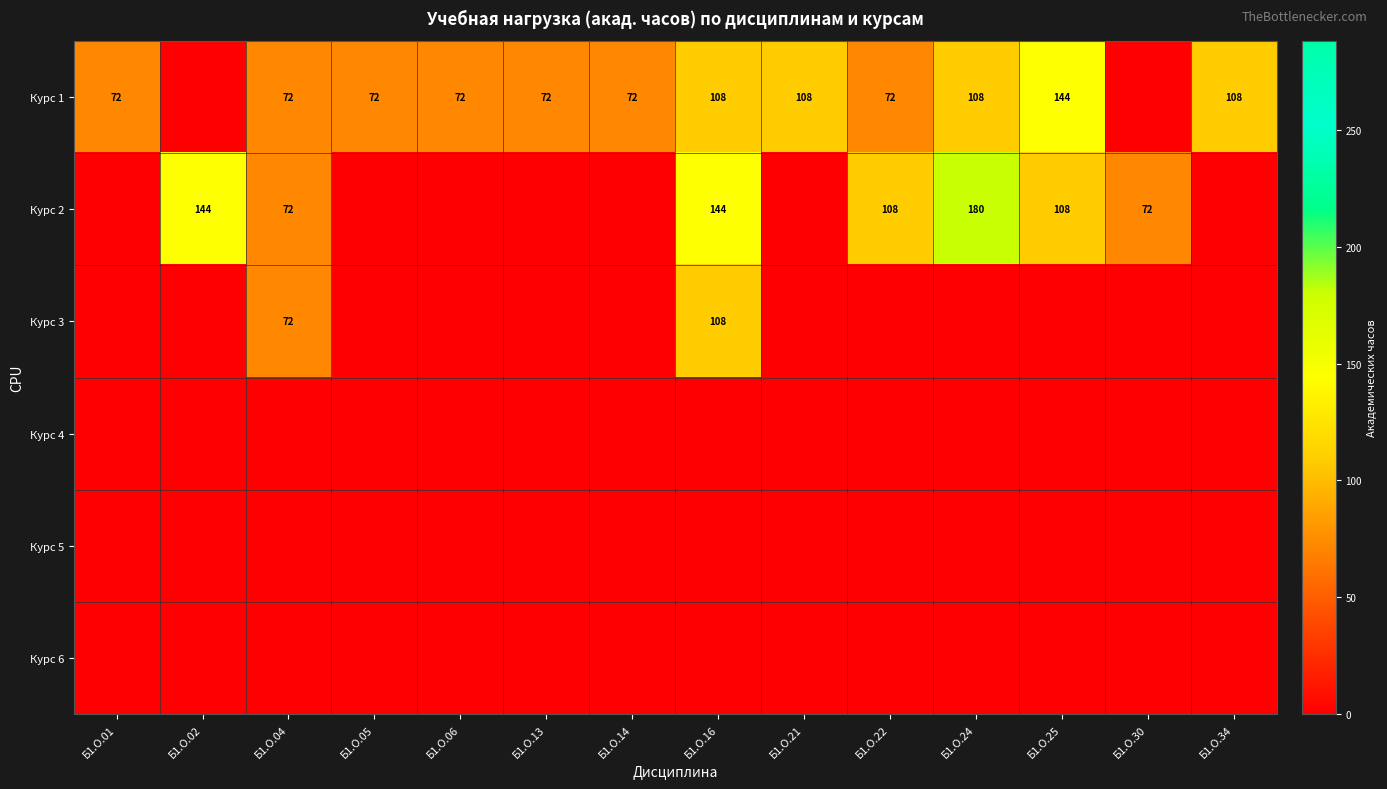

Is it true that Курс 1 equals 72 at Б1.О.22?

True